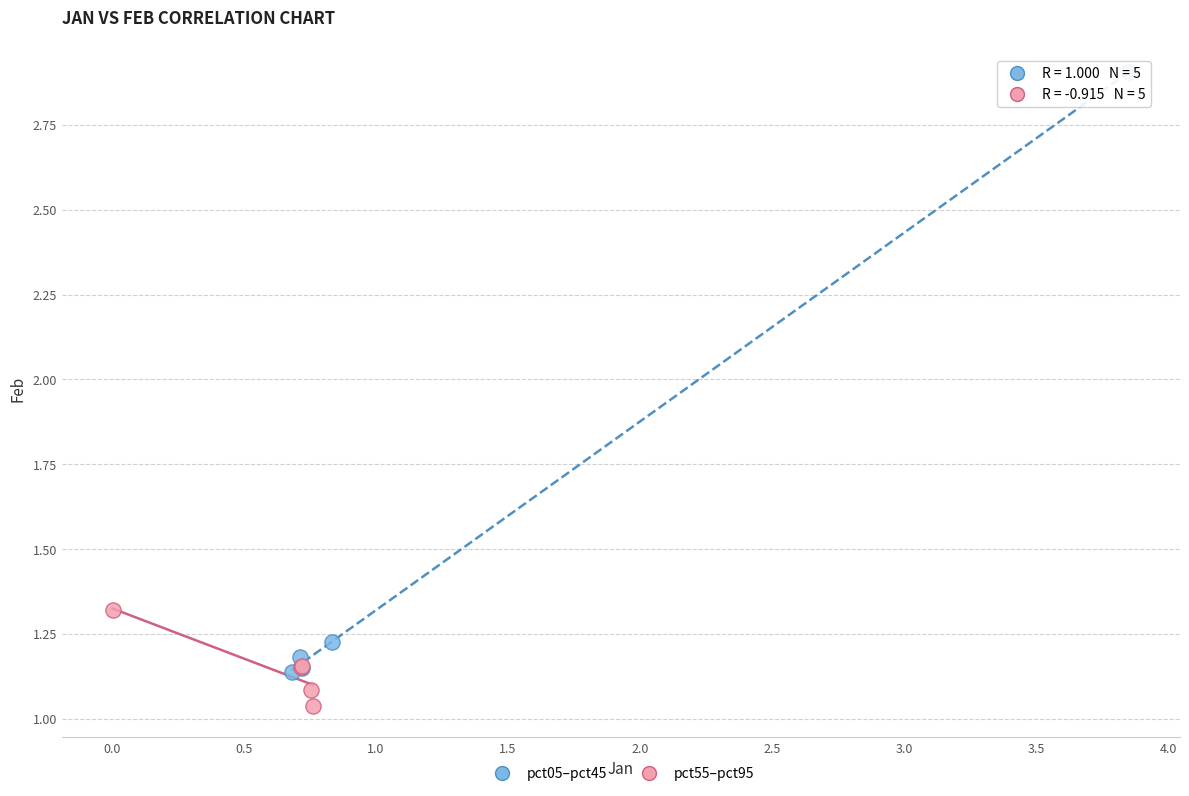

Which series contains the highest Y value?

pct05–pct45